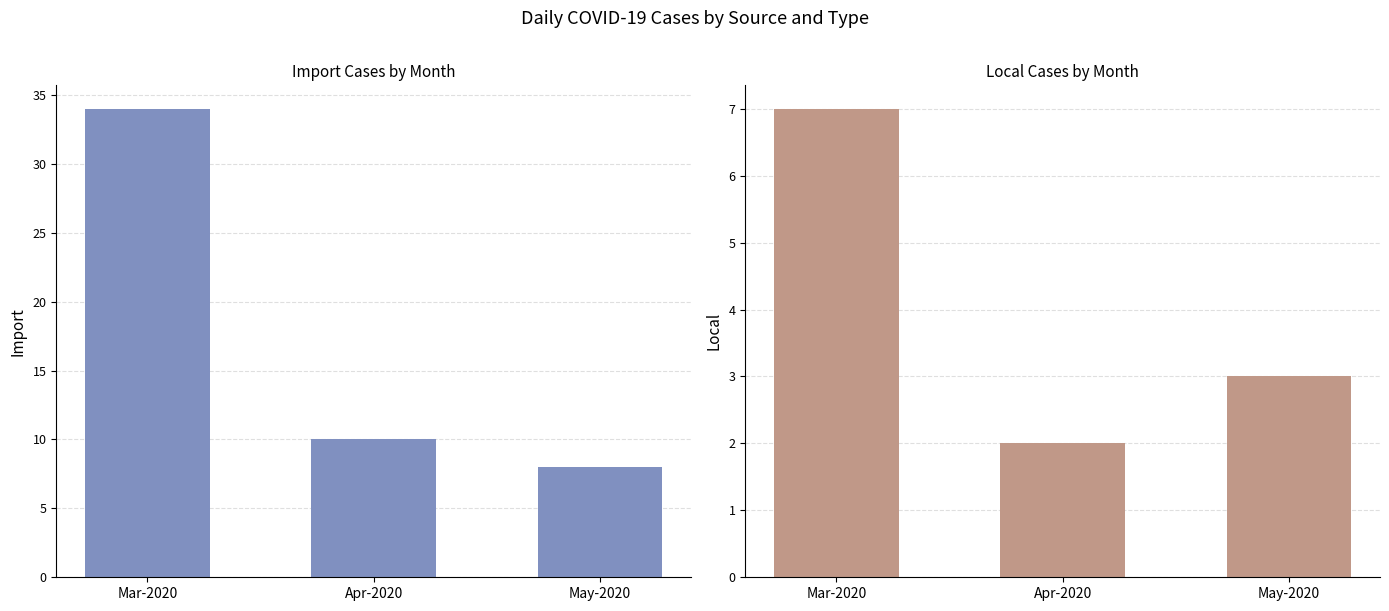

What is the total value across all series at Apr-2020?

12